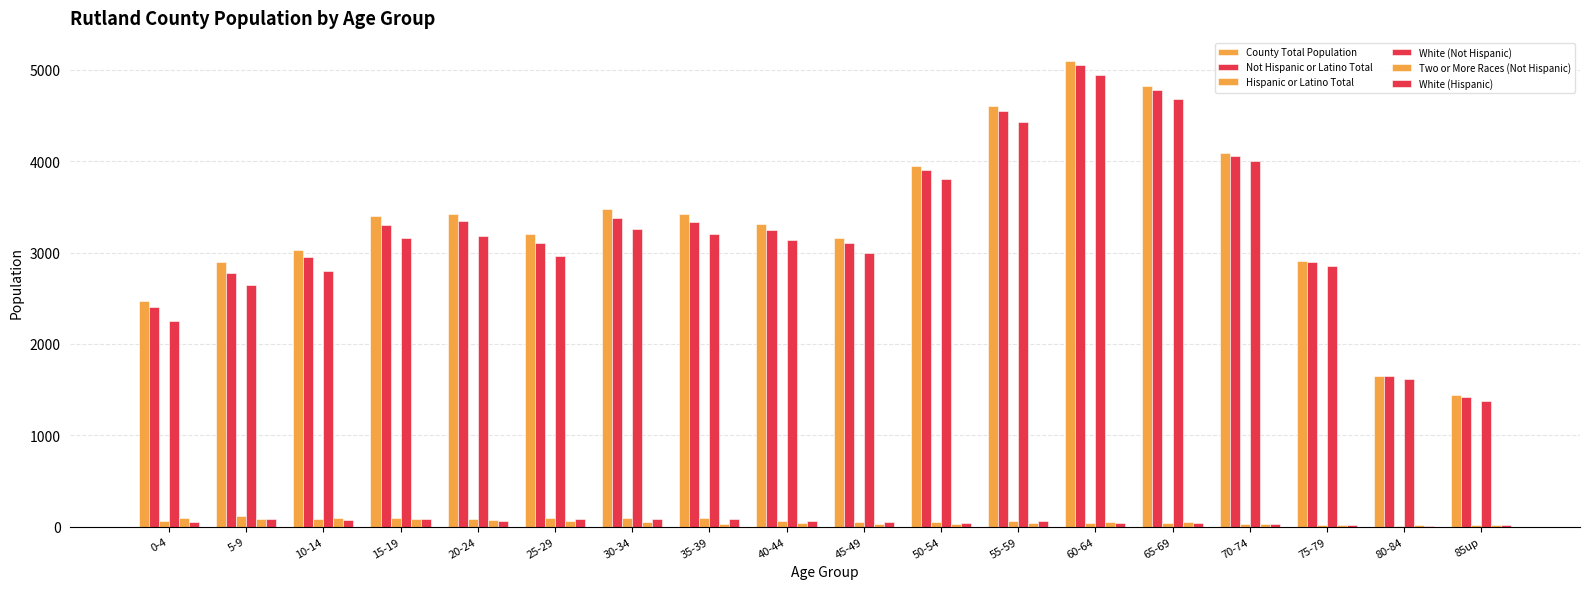

At how many categories does at least one series exceed 1148?

18